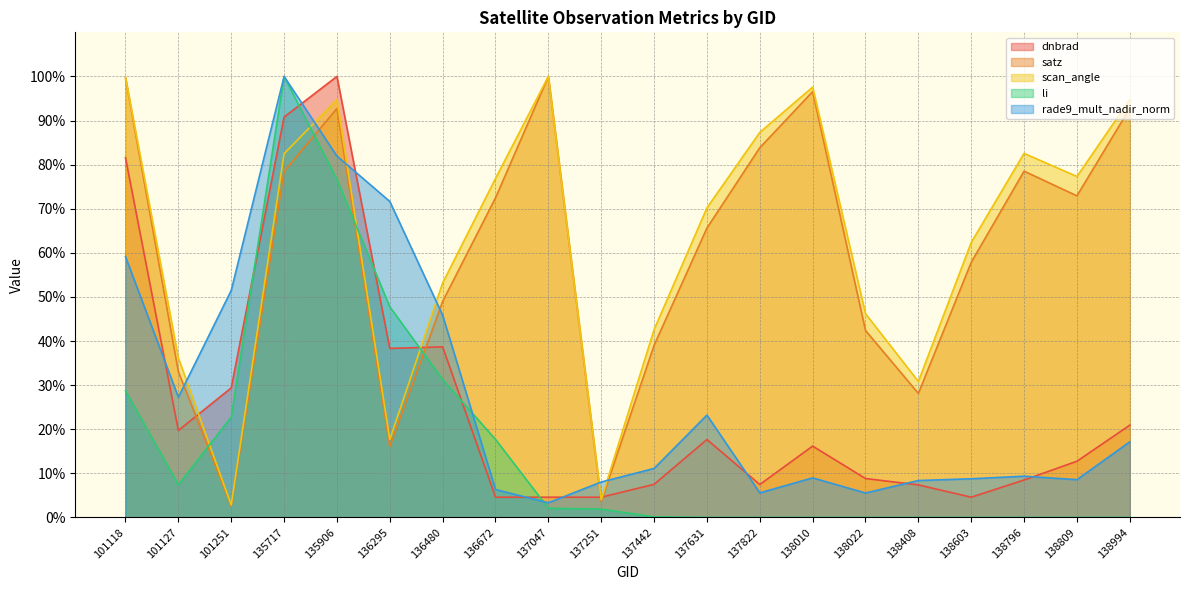

What is the difference between the highest and lowest values at 135906?

23.4